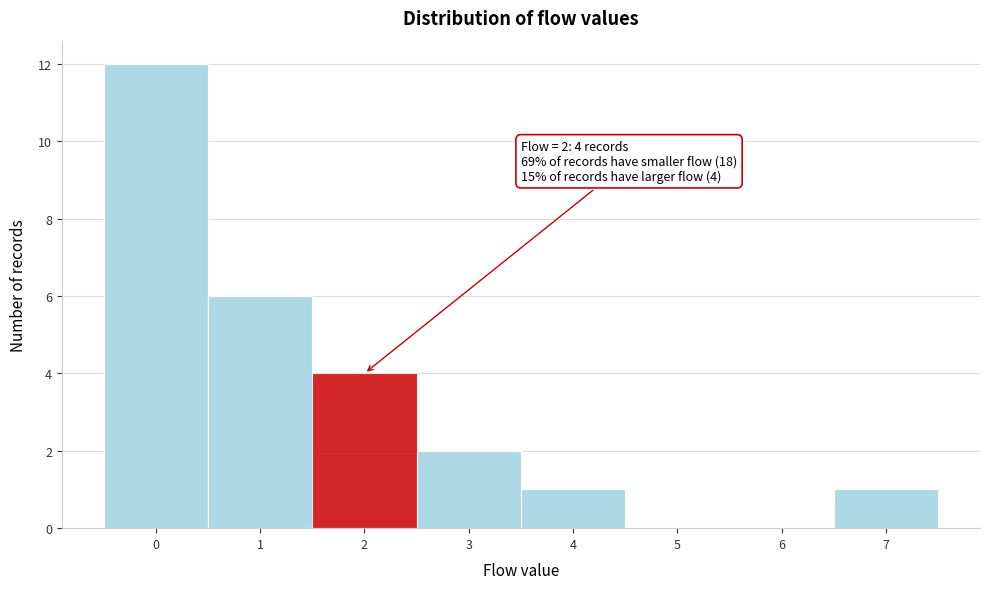

Which range on the x-axis has the tallest bar?

-0.5 to 0.5